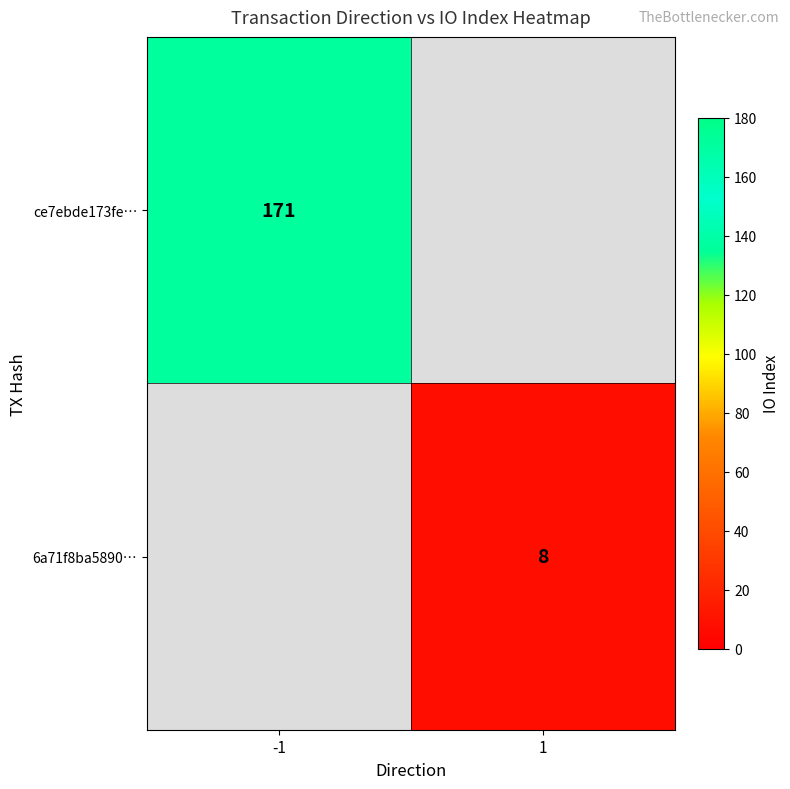

At which category is the sum across all series the highest?

-1